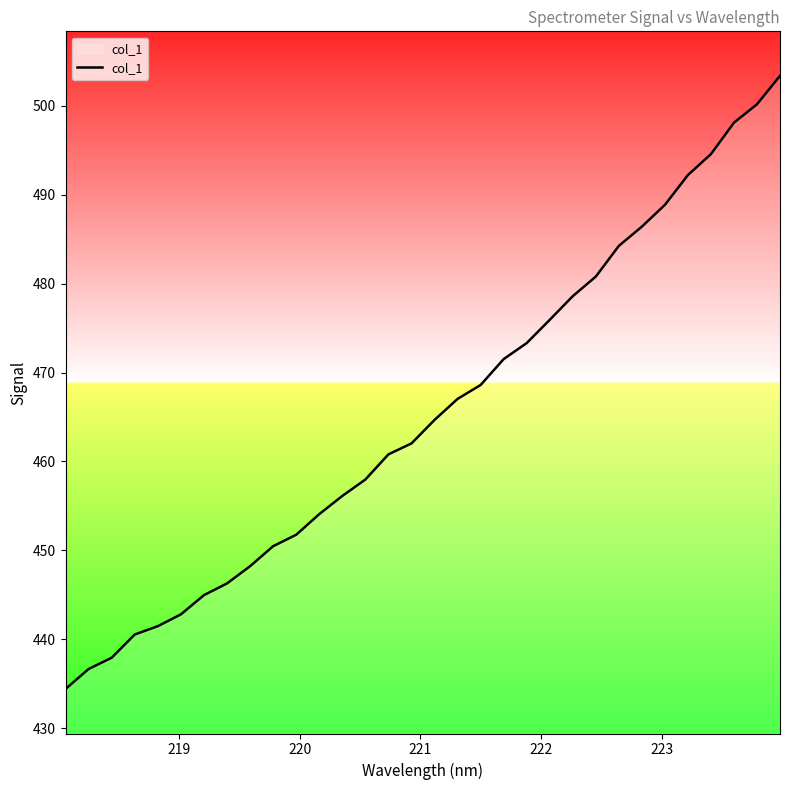

True or false: the data has more than 0 interior local peaks.

False